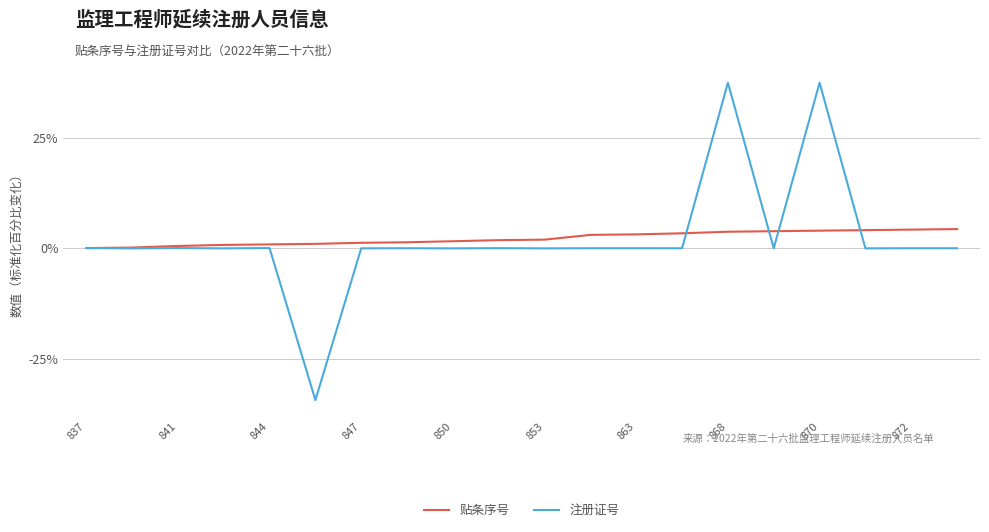

Which series has the widest spread of values?

注册证号